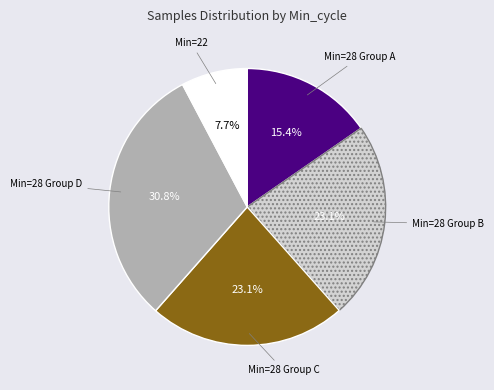

Is the sum of Min=28 Group C and Min=22 greater than half?

No